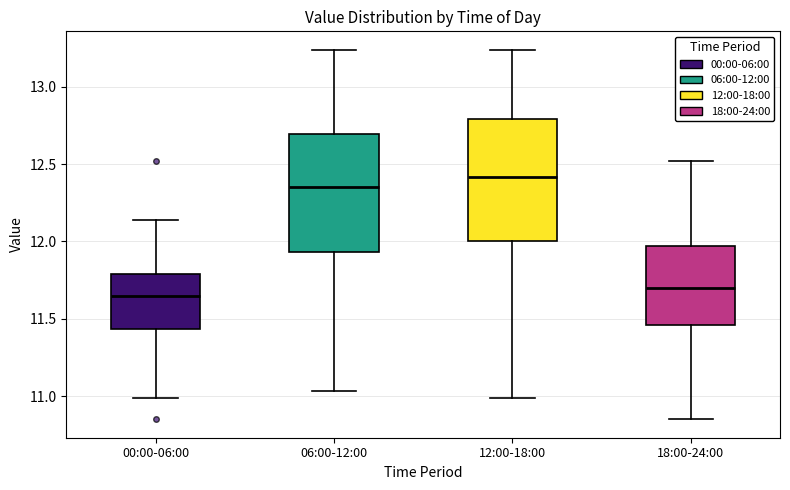

Reading left to right, transcribe this box plot: for each box, give where its median line is, the range the box spans, and where its two whiskers end, as read against the y-axis. The values are not printed on the chart, so give them approximately, as read against the axis.

00:00-06:00: median 11.65, box 11.45 to 11.80, whiskers 11.00 to 12.15
06:00-12:00: median 12.35, box 11.95 to 12.70, whiskers 11.05 to 13.25
12:00-18:00: median 12.40, box 12.00 to 12.80, whiskers 11.00 to 13.25
18:00-24:00: median 11.70, box 11.45 to 11.95, whiskers 10.85 to 12.50